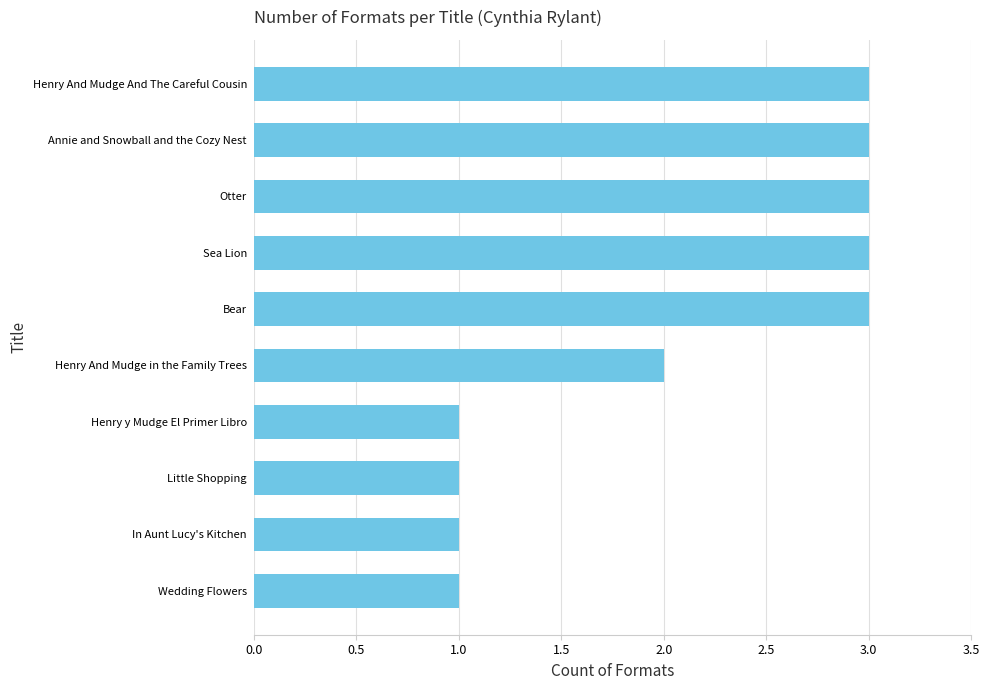

What is the sum of the values at Henry y Mudge El Primer Libro and Henry And Mudge And The Careful Cousin?

4